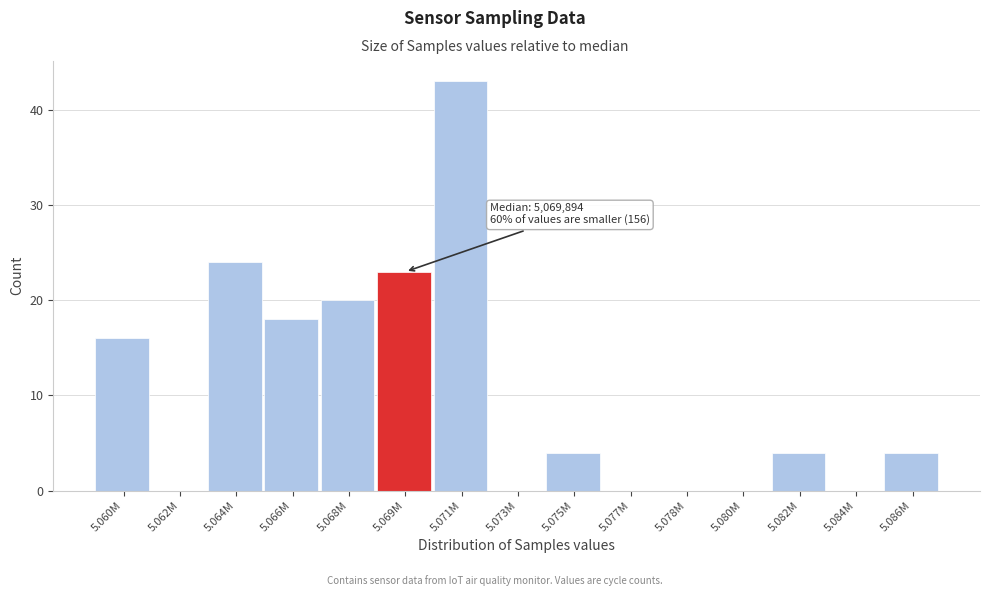

Reading left to right, list all the values displayed in this chart.

5.060M=16	5.062M=0	5.064M=24	5.066M=18	5.068M=20	5.069M=23	5.071M=43	5.073M=0	5.075M=4	5.077M=0	5.078M=0	5.080M=0	5.082M=4	5.084M=0	5.086M=4